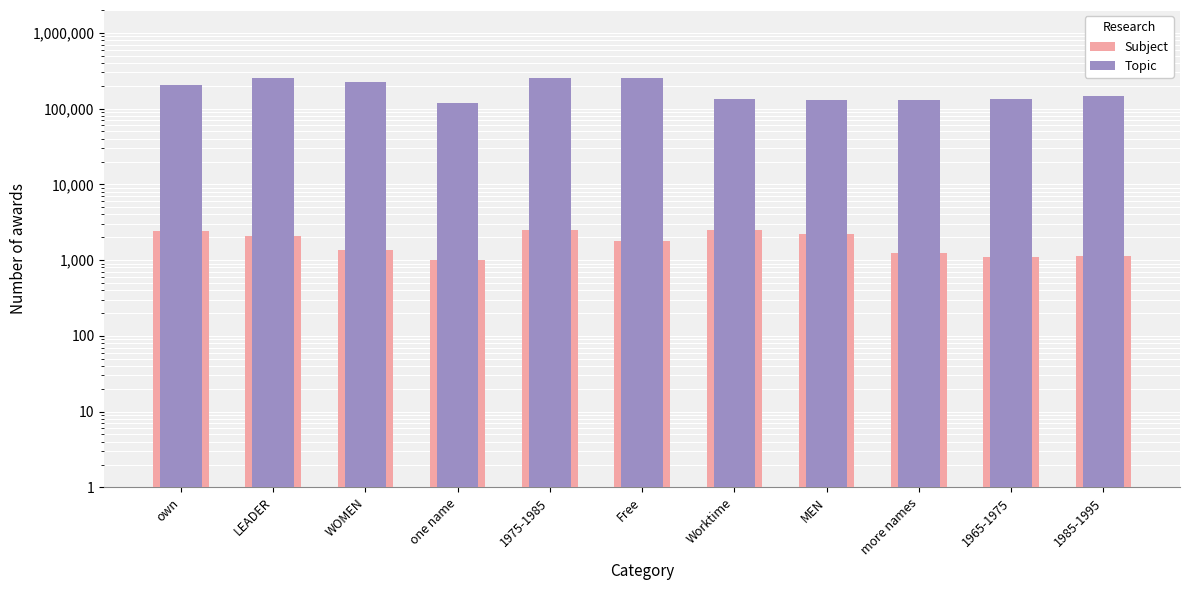

At which category is the sum across all series the highest?

1975-1985